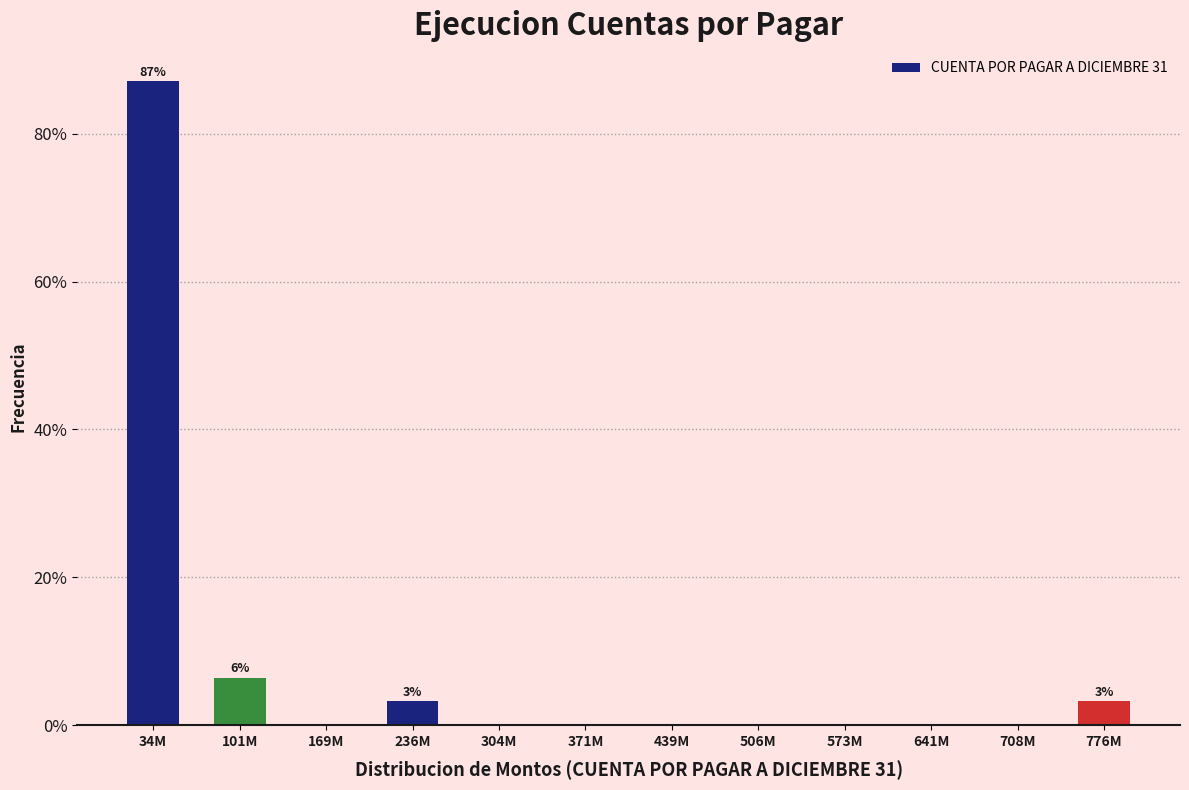

Reading left to right, what are all the values shown in this chart?

34M=87.1	101M=6.5	169M=0.0	236M=3.2	304M=0.0	371M=0.0	439M=0.0	506M=0.0	573M=0.0	641M=0.0	708M=0.0	776M=3.2